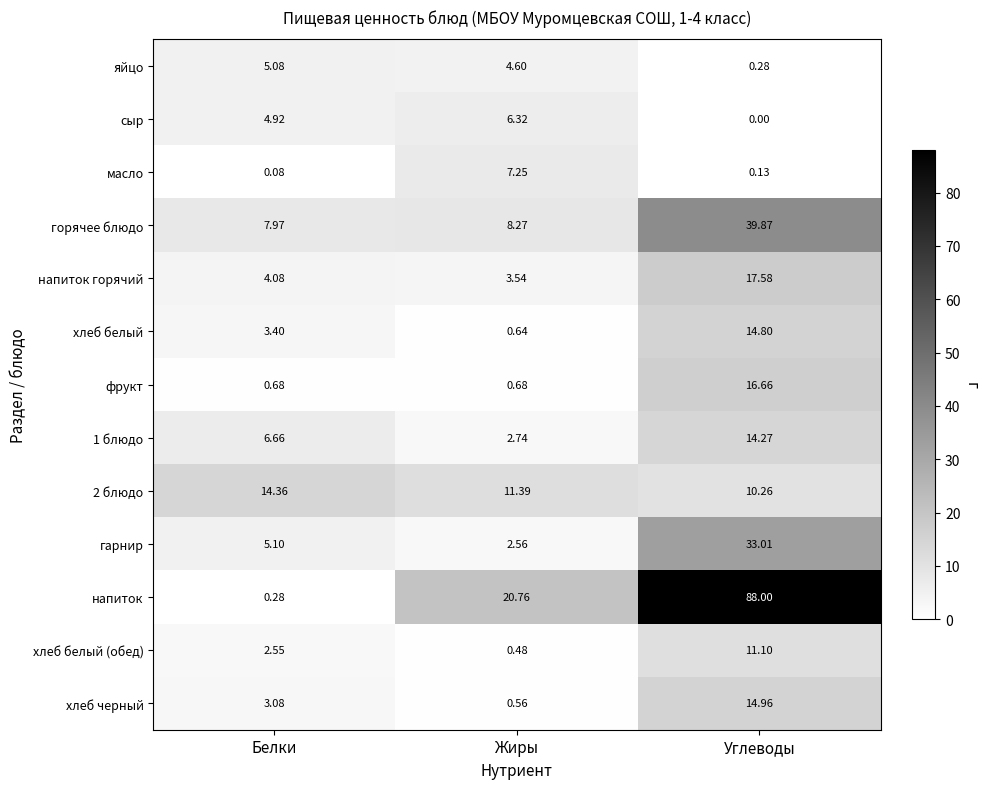

At which label does напиток горячий first exceed 4?

Белки